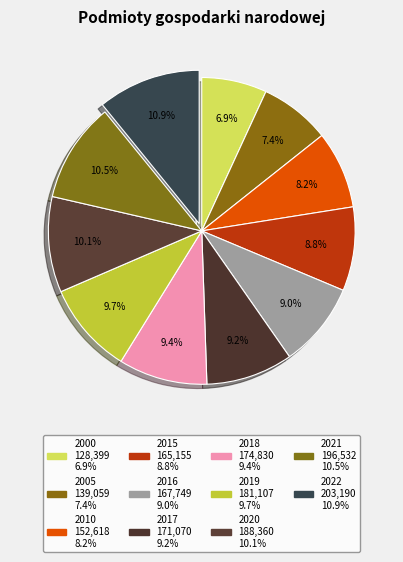

The 2016 slice represents 1% of the pie. True or false?

False